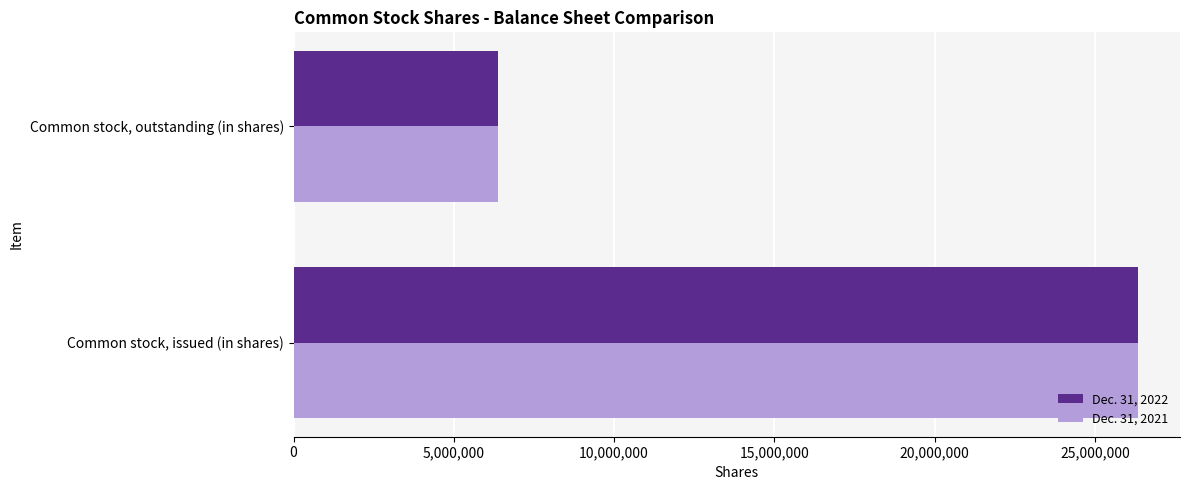

What is the sum of the Dec. 31, 2021 values at Common stock, outstanding (in shares) and Common stock, issued (in shares)?

32716494